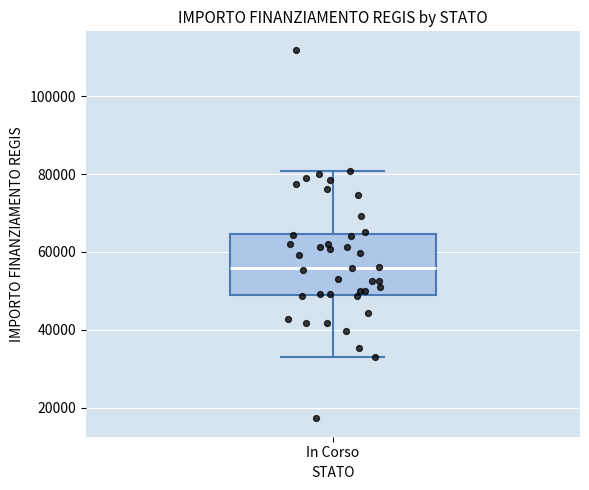

Read this box plot against the y-axis: the position of the median line, the range covered by the box, and the ends of both whiskers. The values are not printed on the chart, so give them approximately, as read against the axis.

median 56000, box 50000 to 64000, whiskers 32000 to 80000